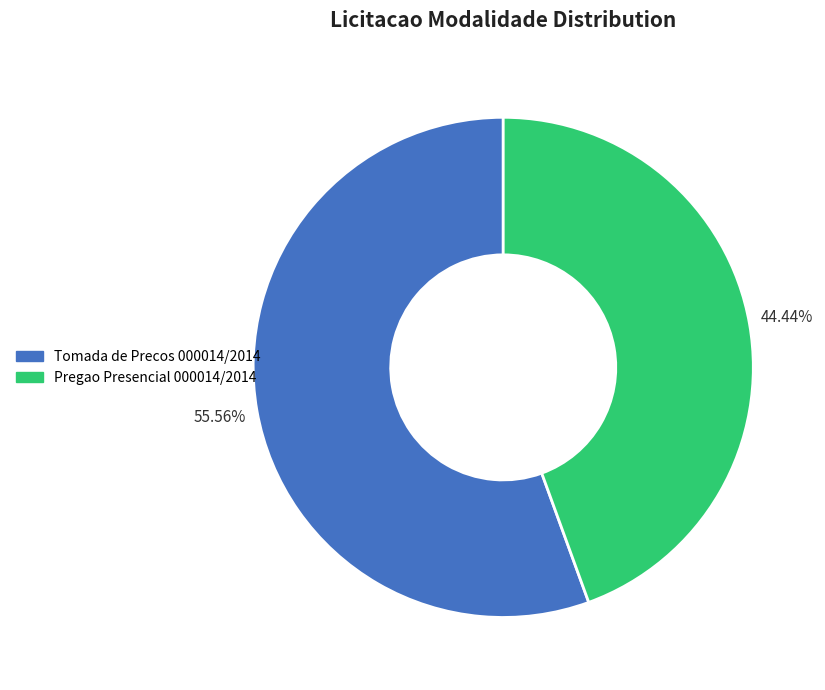

Is it true that Tomada de Precos 000014/2014 is 56% of the pie?

True